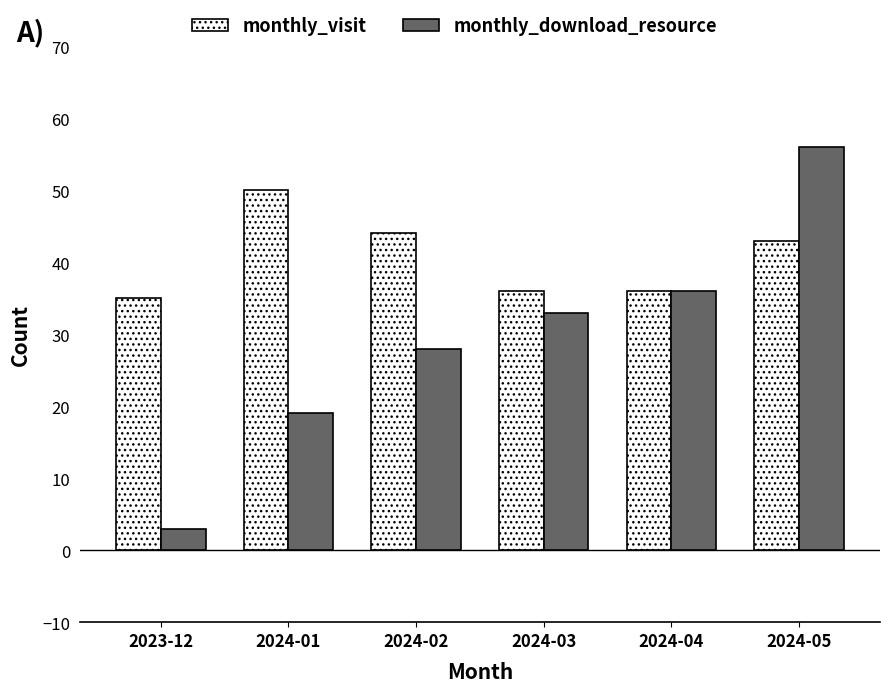

The value of monthly_visit at 2024-01 is 83. True or false?

False